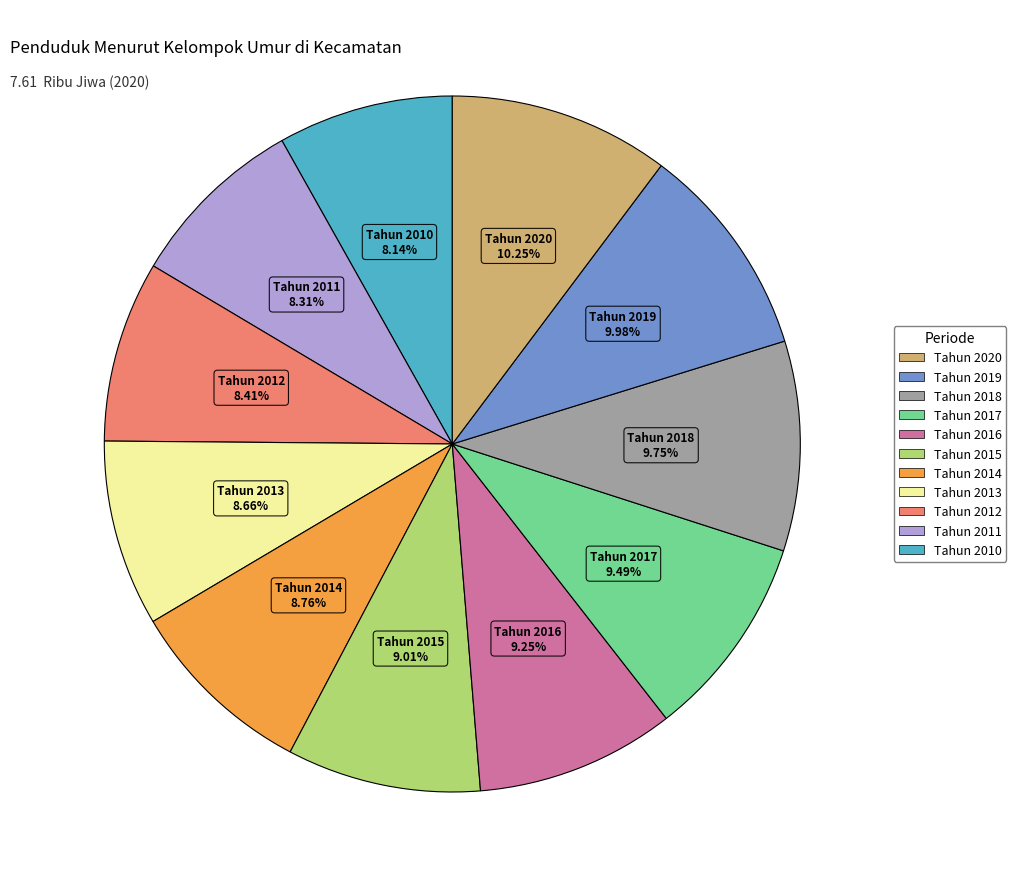

Does any single category account for the majority?

No